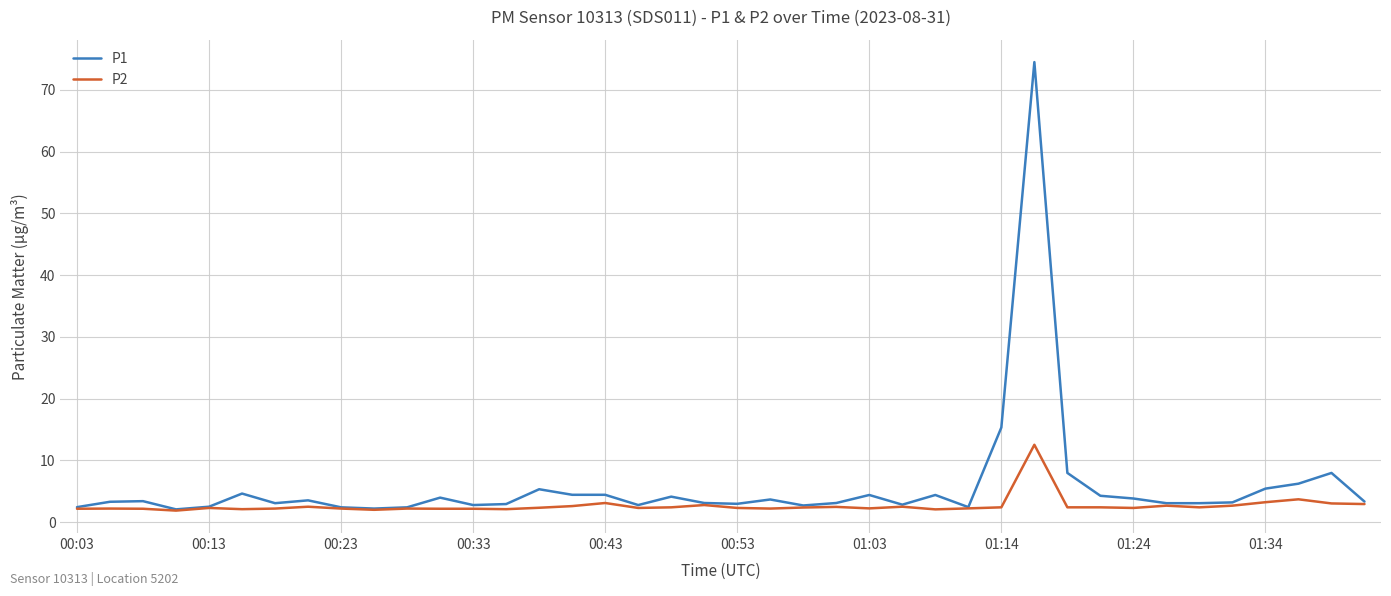

What is the smallest value displayed?

1.9